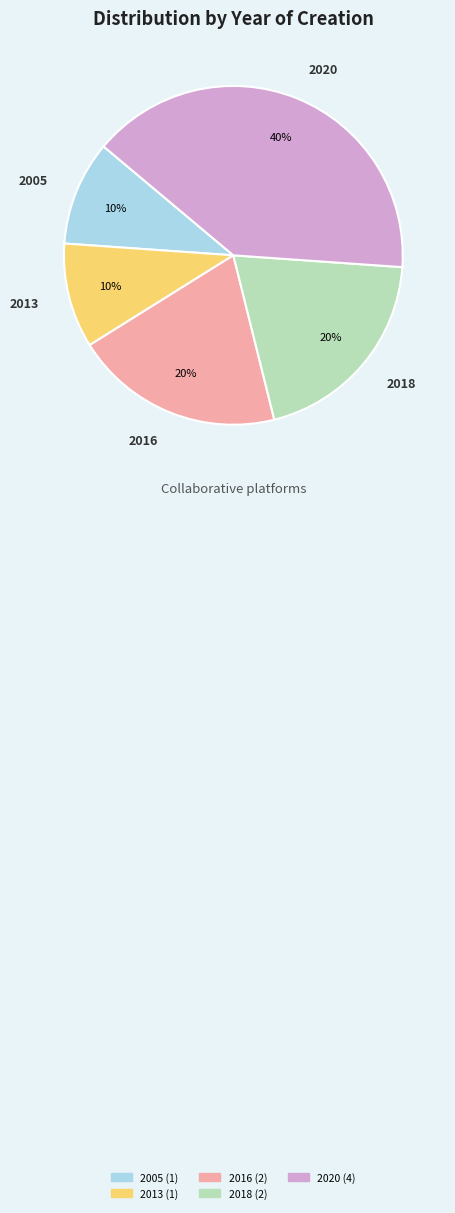

How many segments does this pie chart have?

5